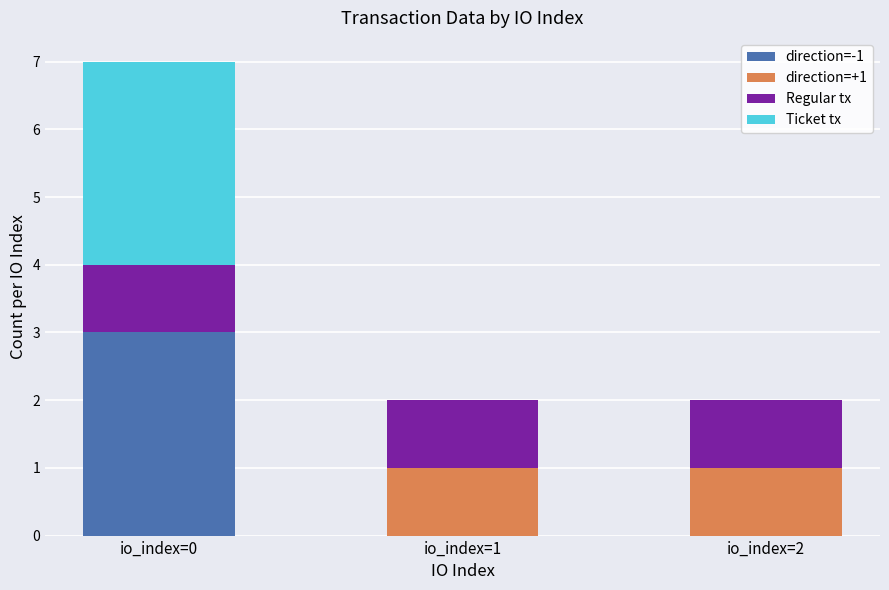

Which category has the highest value in the direction=-1 series?

io_index=0